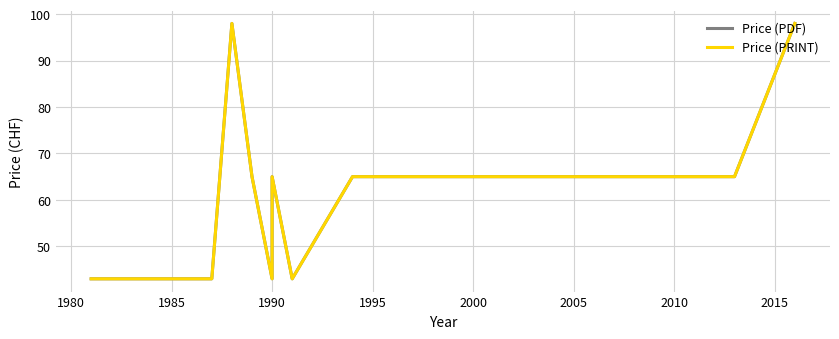

Is the value of Price (PDF) at 1980 greater than the value of Price (PRINT) at 17?

No